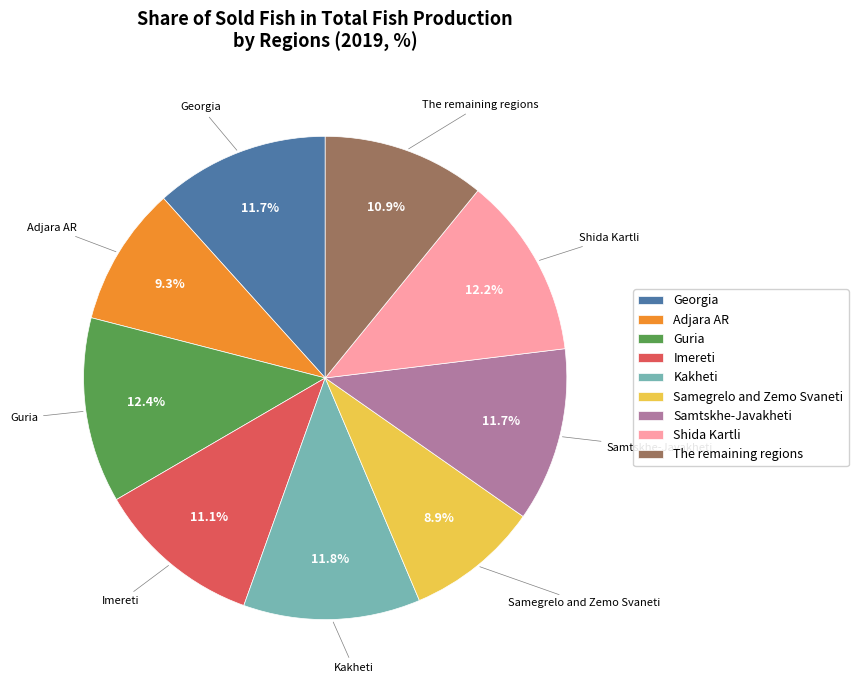

Approximately how many times larger is the value at Adjara AR compared to Imereti?

0.8